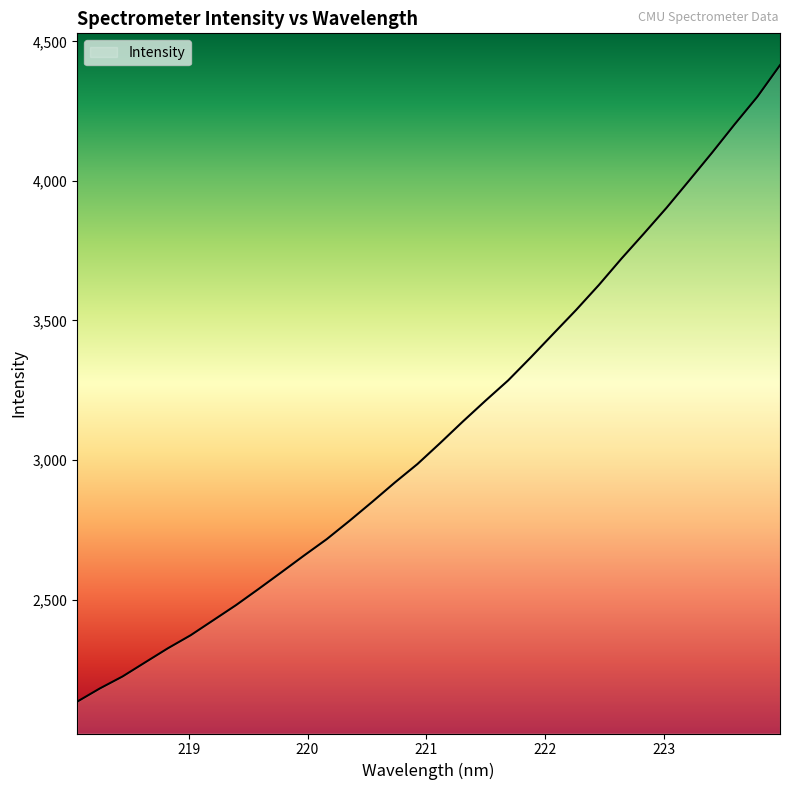

Does the chart display data point markers on the line(s)?

No